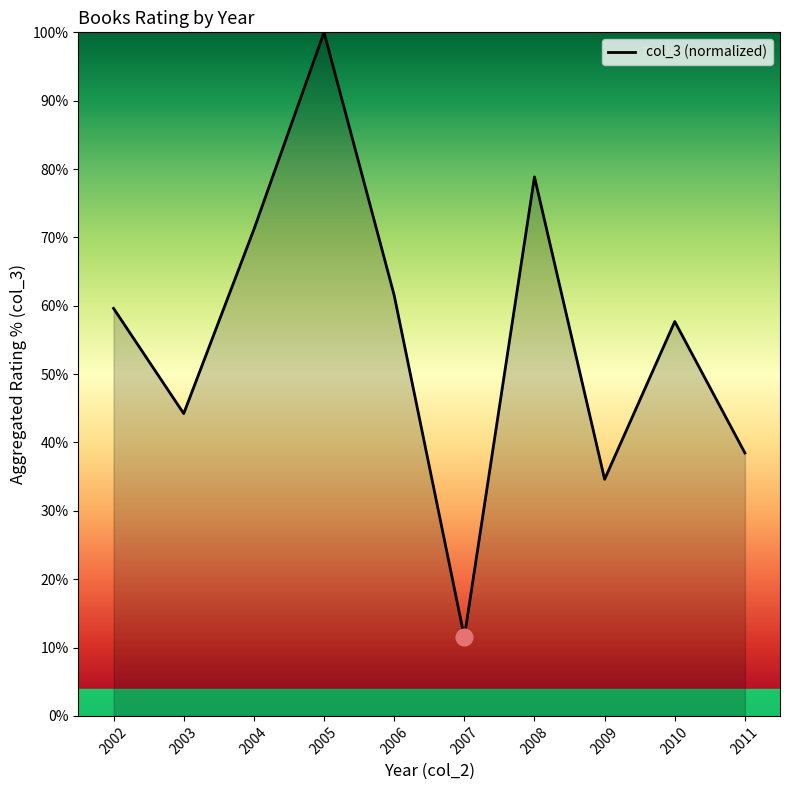

The value at 2003 is 11.3. True or false?

False